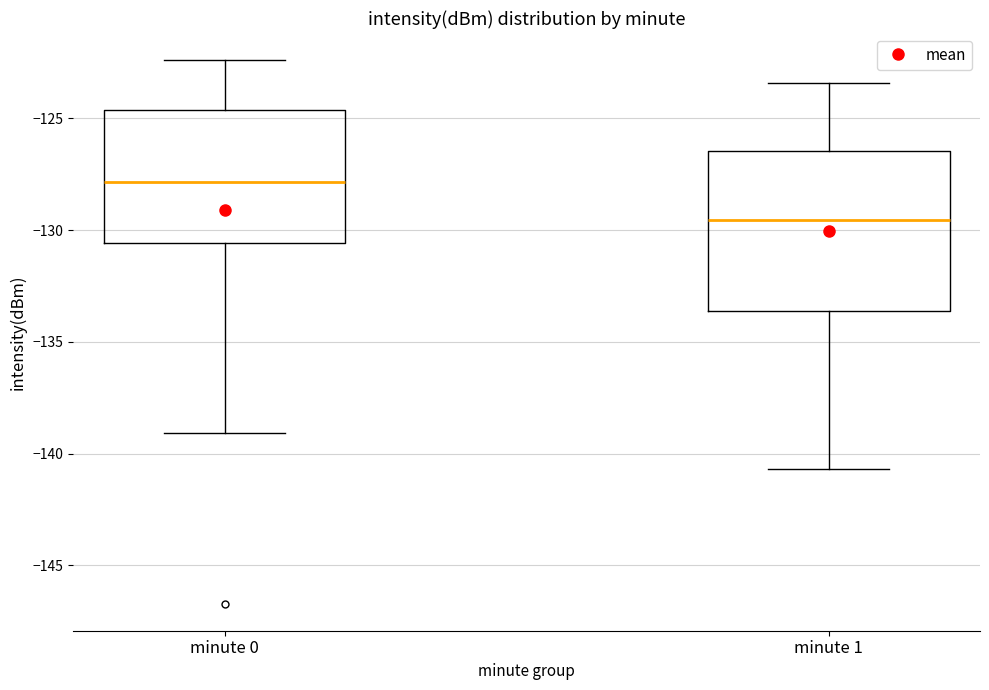

Comparing the boxes themselves (not the whiskers), which one is the tallest?

minute 1